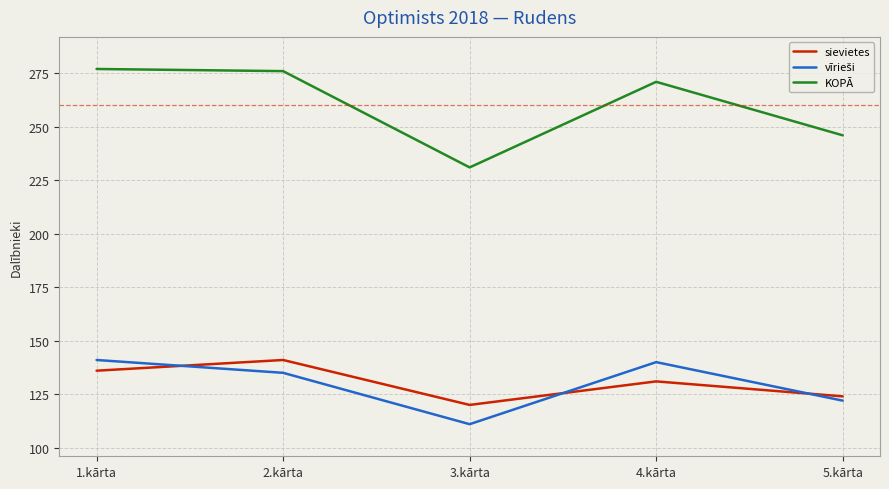

Between 2.kārta and 5.kārta, which series saw the biggest shift?

KOPĀ